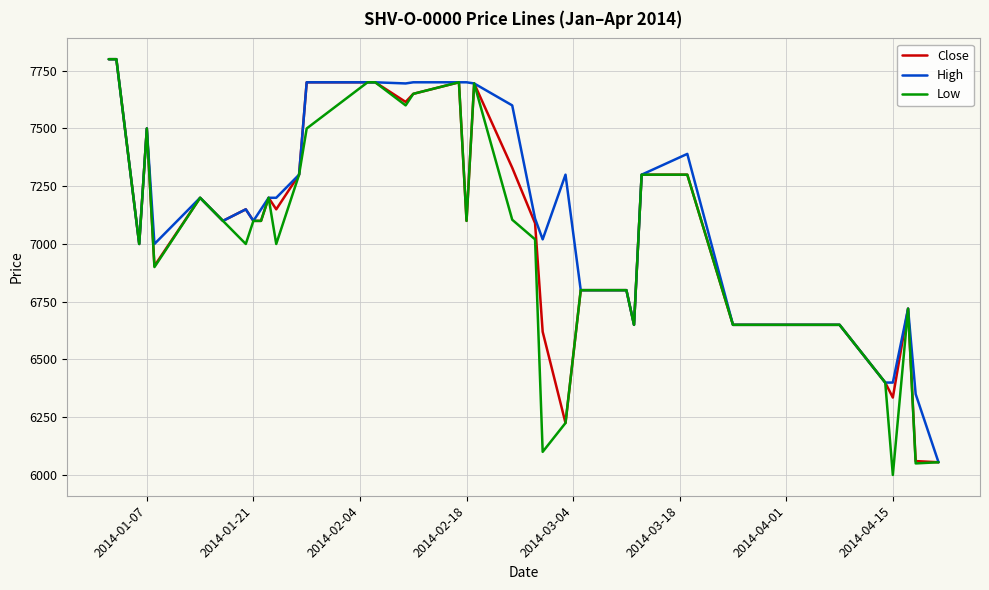

What is the maximum value for Close?

7800